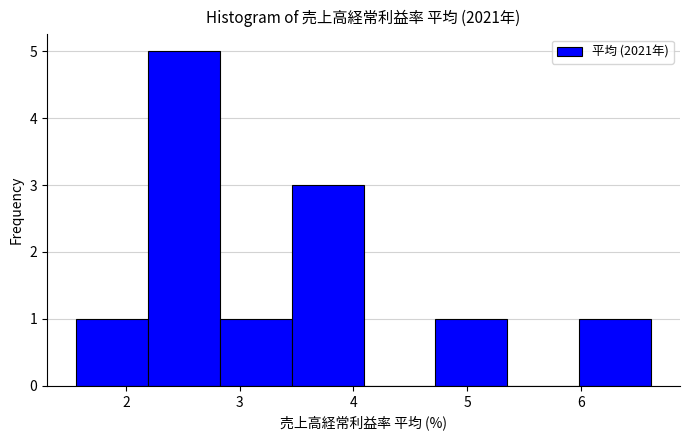

What is the height of the bar covering 2.2 to 2.8 on the x-axis? Neither the bar edges nor the heights are printed on the chart, so give them approximately, as read against the axes.

5